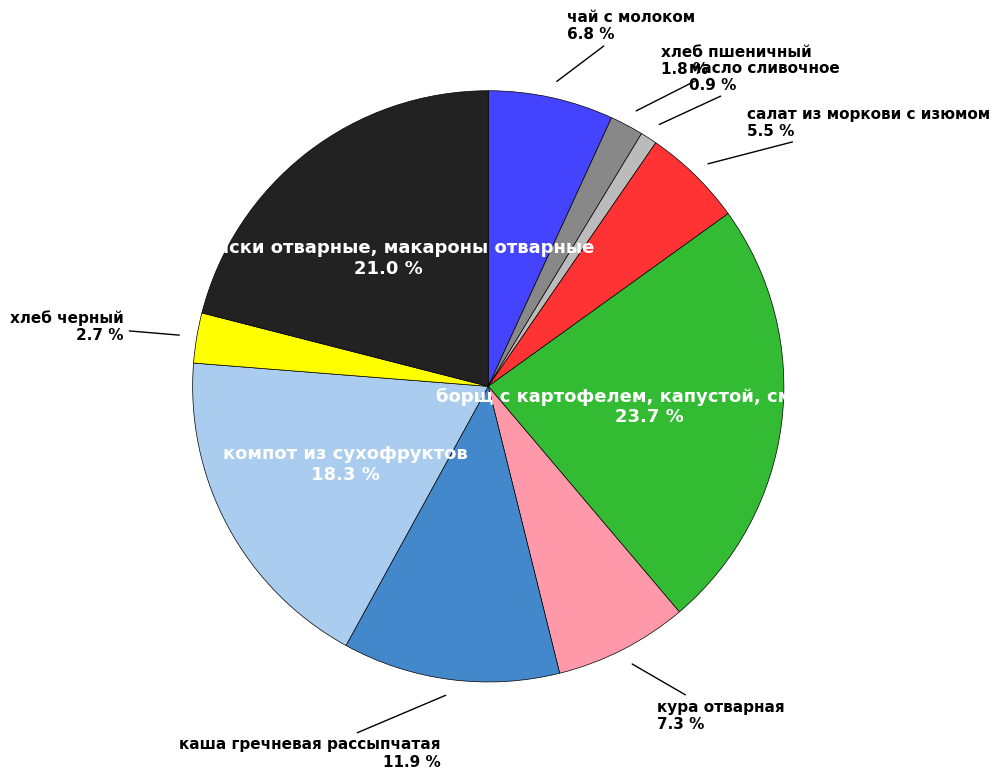

Is there a majority slice in this chart?

No